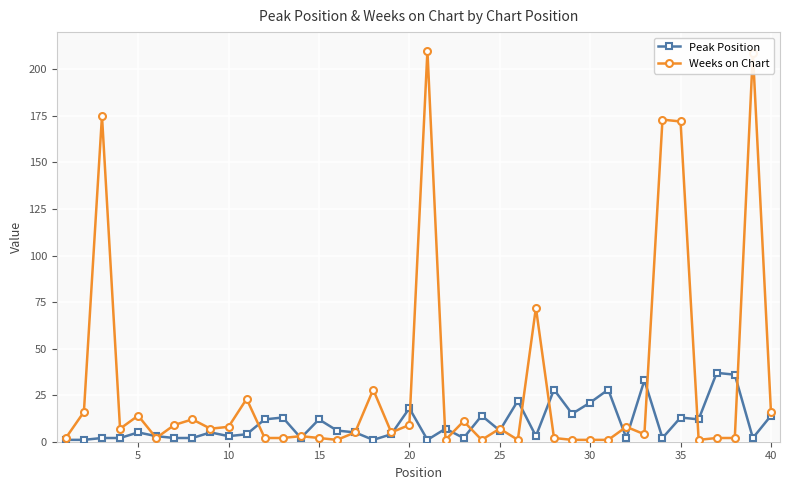

Which series has the largest range (max minus min)?

Weeks on Chart